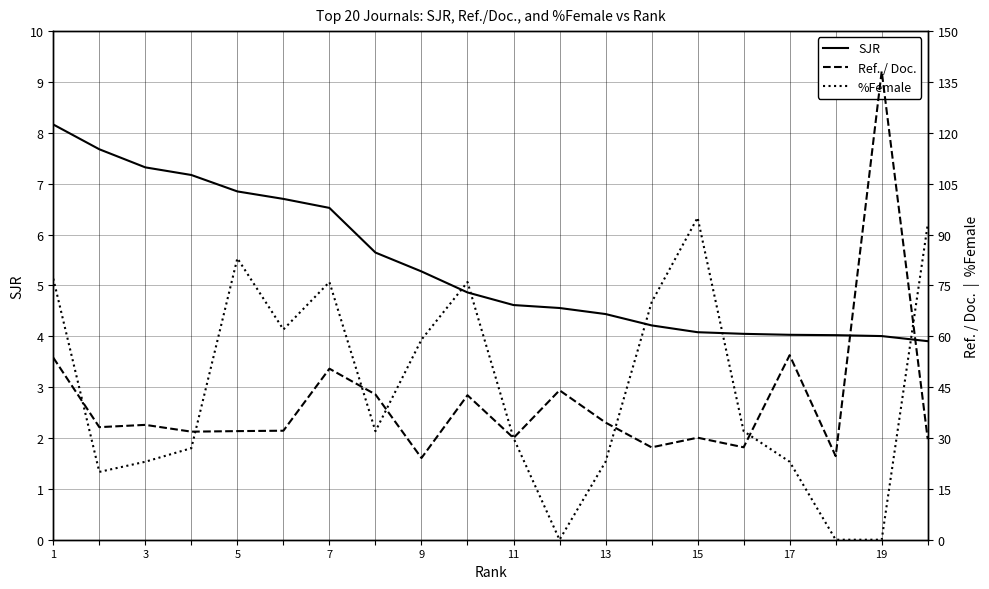

True or false: SJR and %Female cross at least once.

True